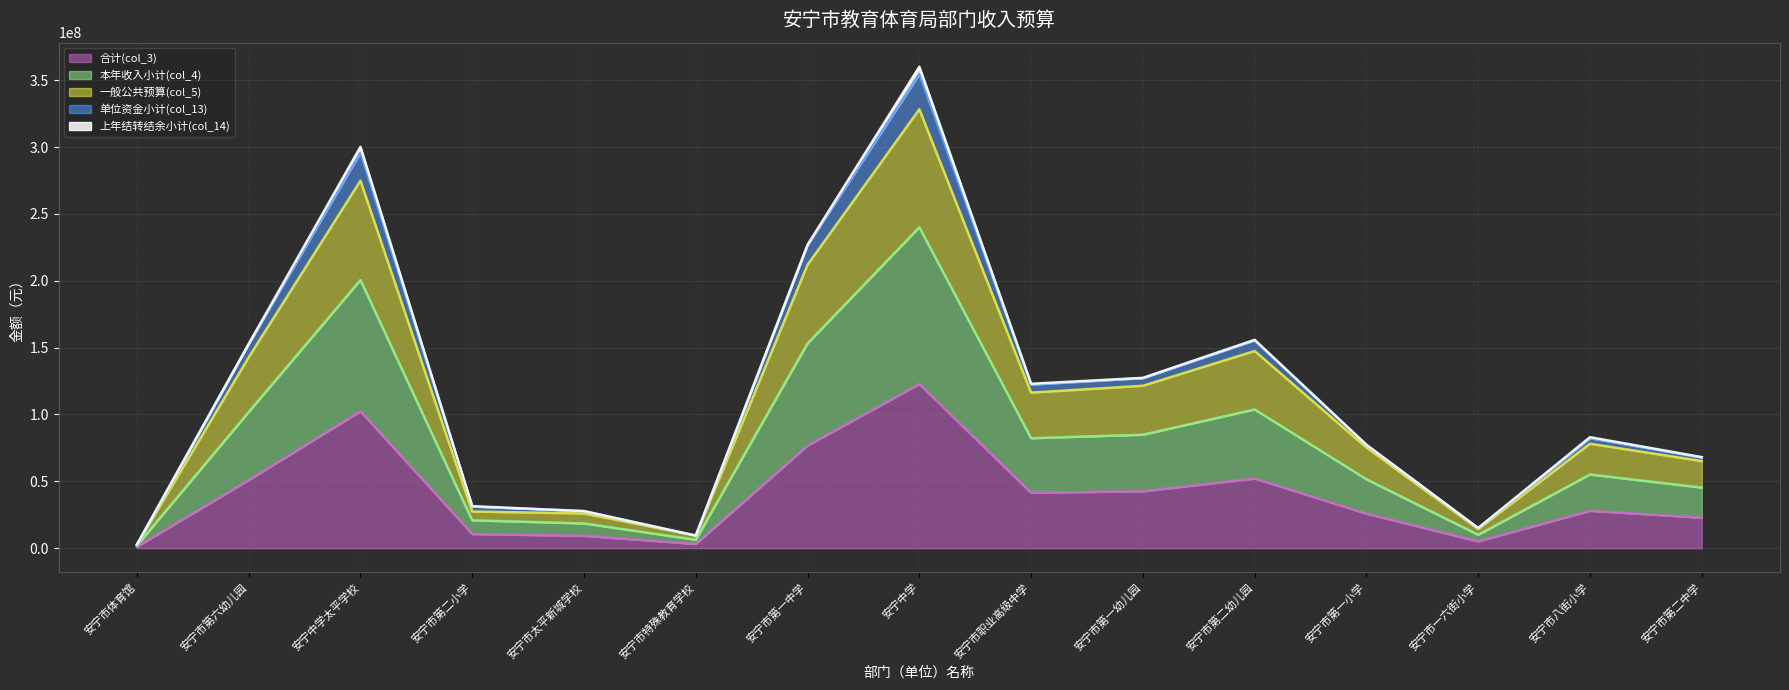

Where is 一般公共预算(col_5) nearest to the value 165431236?

安宁市第二幼儿园